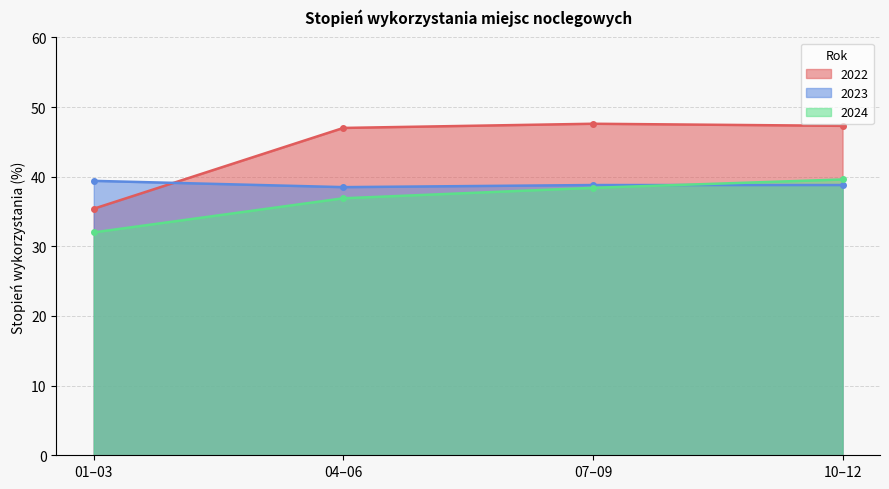

Between 01–03 and 04–06, which is larger?

04–06